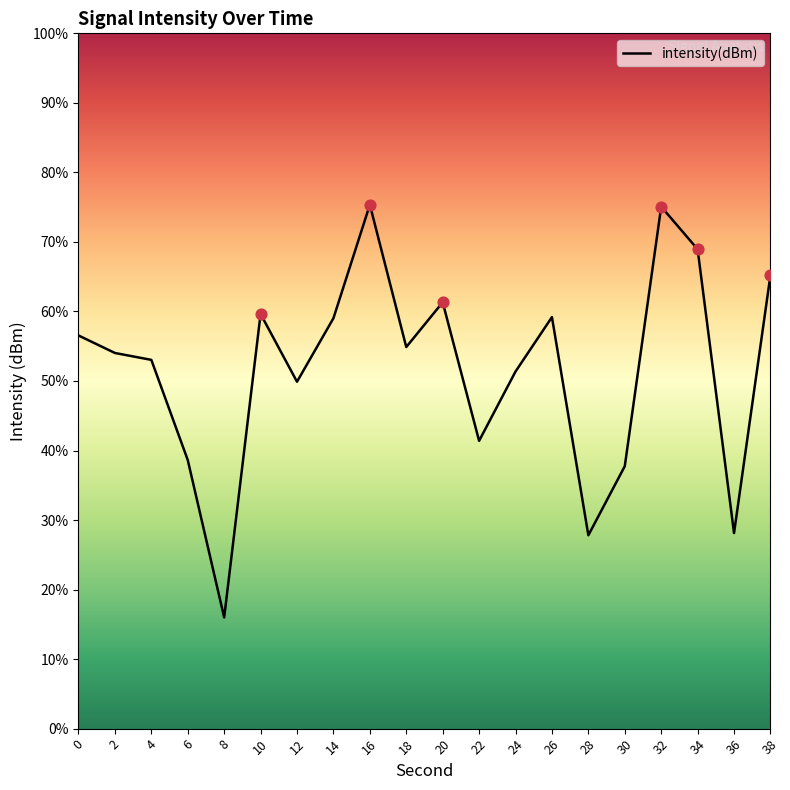

Between 36 and 20, which is larger?

20